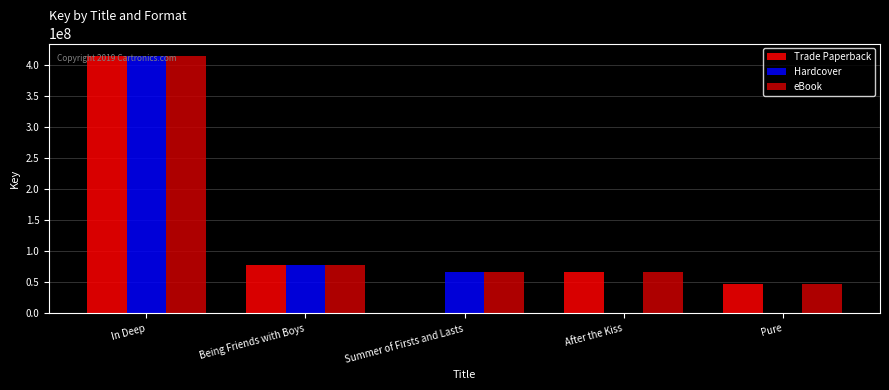

What is the highest value of the Trade Paperback series?

414327532